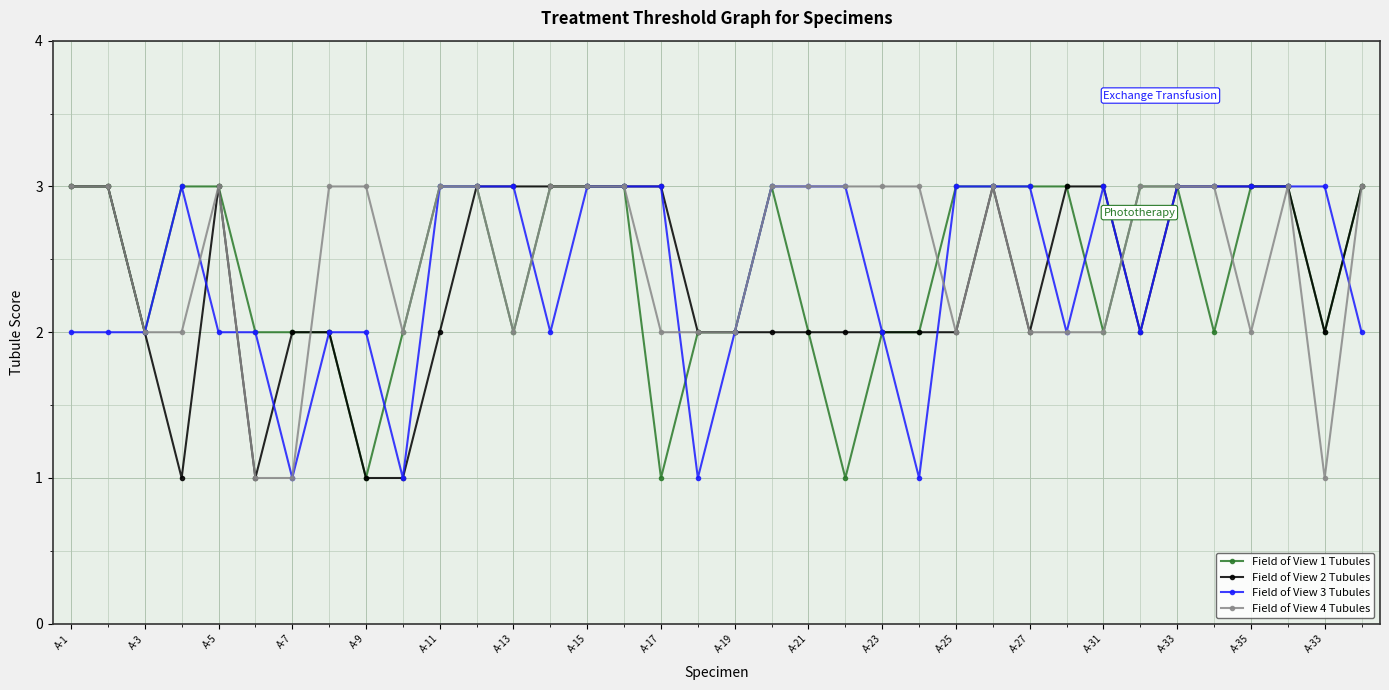

What is the maximum value shown in the chart?

3